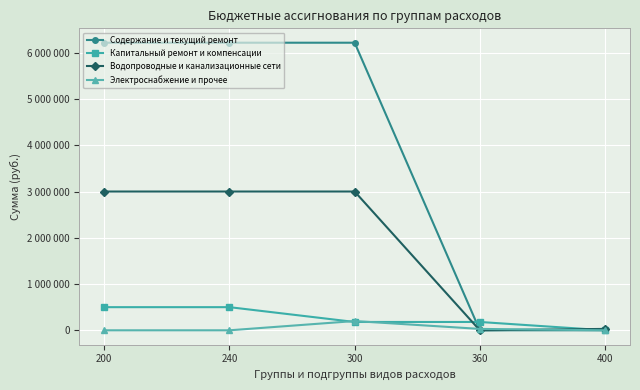

What are all the series names shown in the legend?

Содержание и текущий ремонт, Капитальный ремонт и компенсации, Водопроводные и канализационные сети, Электроснабжение и прочее